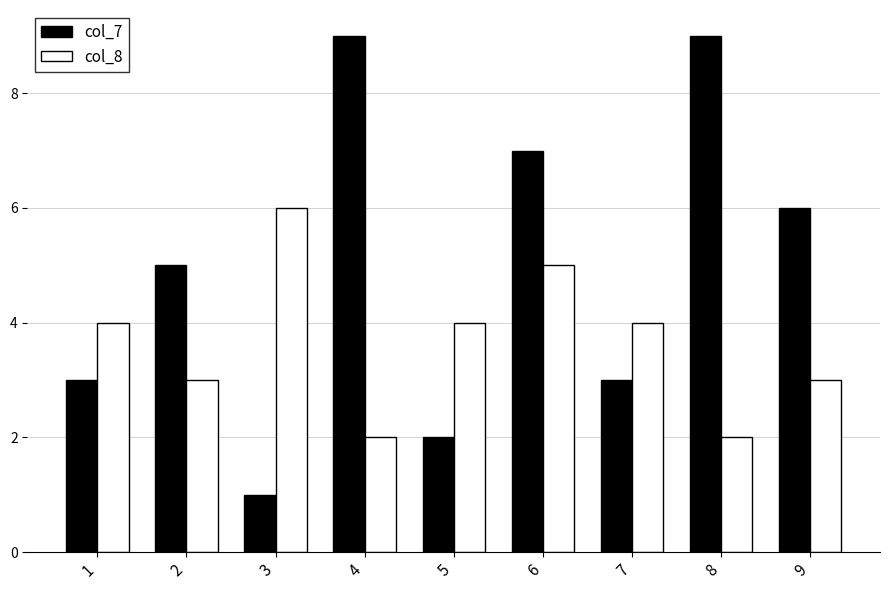

At which label does col_7 reach its minimum?

3